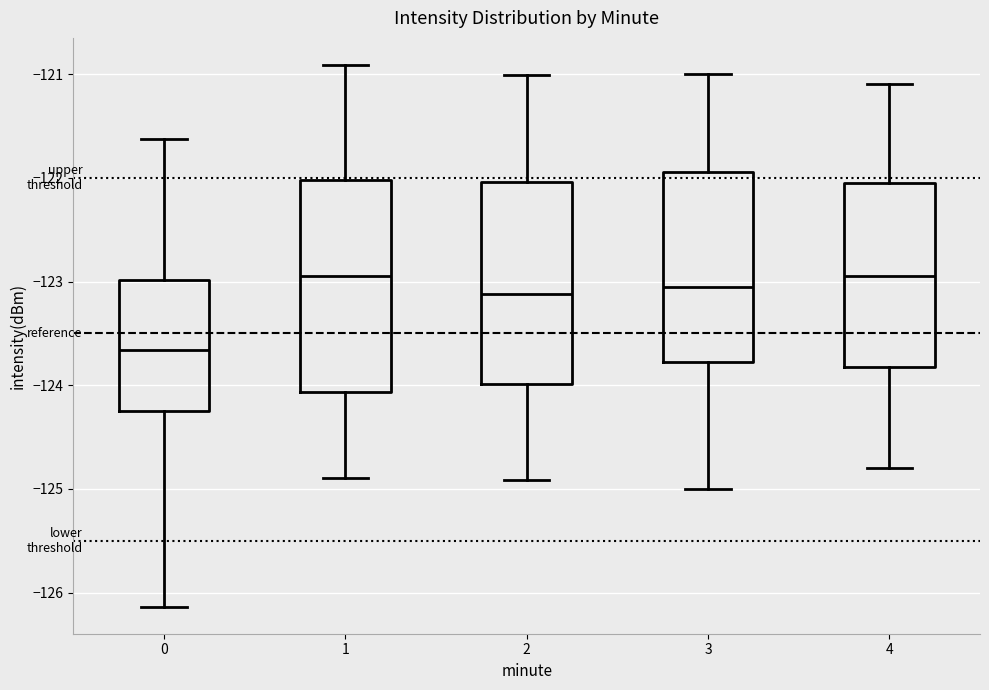

Reading left to right, transcribe this box plot: for each box, give where its median line is, the range the box spans, and where its two whiskers end, as read against the y-axis. The values are not printed on the chart, so give them approximately, as read against the axis.

0: median -123.7, box -124.3 to -123.0, whiskers -126.1 to -121.6
1: median -122.9, box -124.1 to -122.0, whiskers -124.9 to -120.9
2: median -123.1, box -124.0 to -122.0, whiskers -124.9 to -121.0
3: median -123.1, box -123.8 to -121.9, whiskers -125.0 to -121.0
4: median -122.9, box -123.8 to -122.0, whiskers -124.8 to -121.1